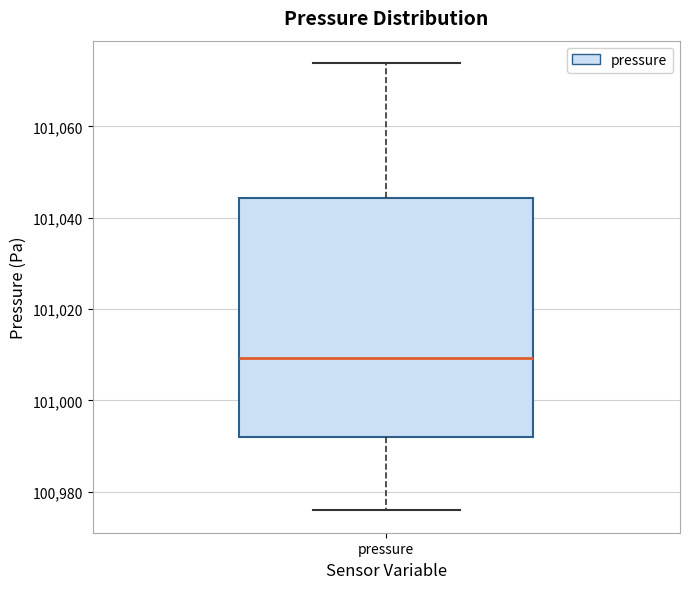

Transcribe this box plot: give where the median line is, the range the box spans, and where the two whiskers end, as read against the y-axis. The values are not printed on the chart, so give them approximately, as read against the axis.

median 101010, box 100992 to 101044, whiskers 100976 to 101074